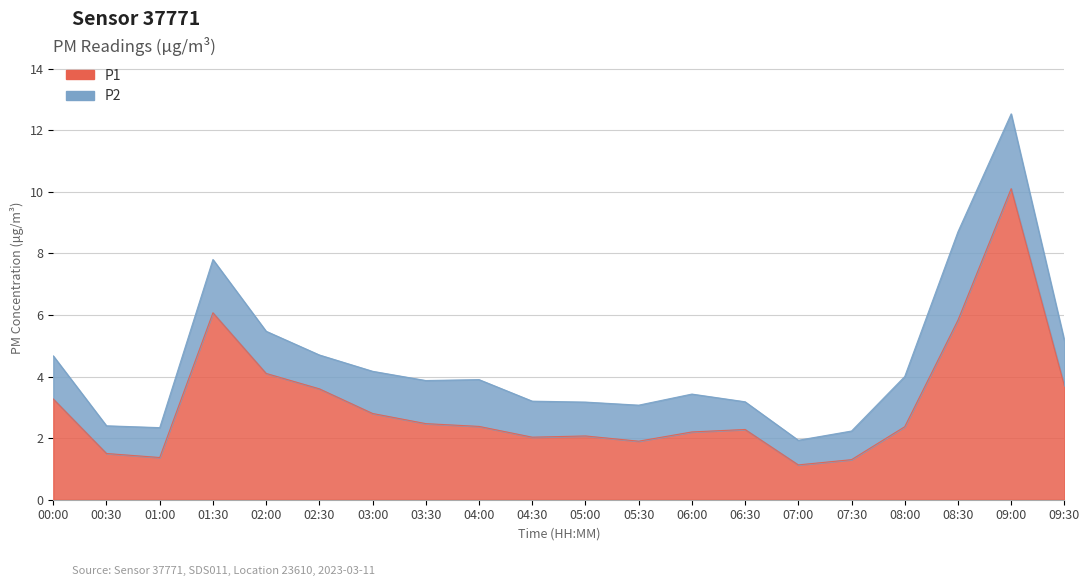

What is the ratio of the value at 07:30 to the value at 09:00?

0.1